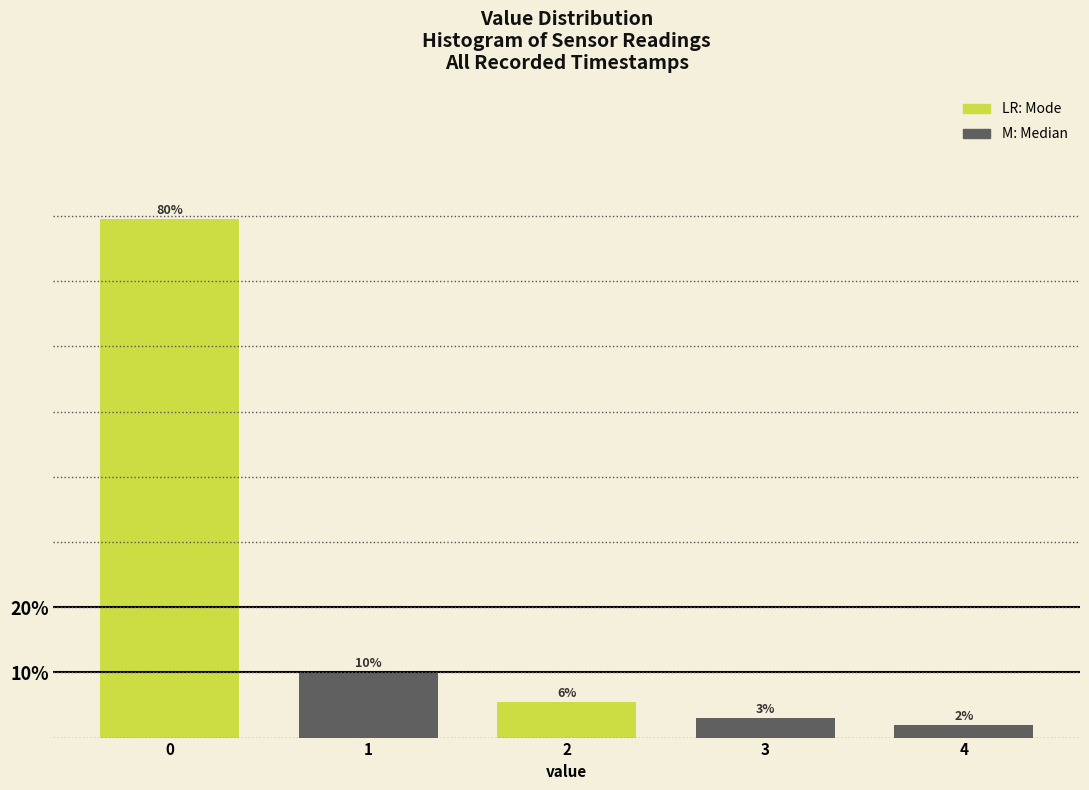

What is the difference between the values at 4 and 3?

1.0